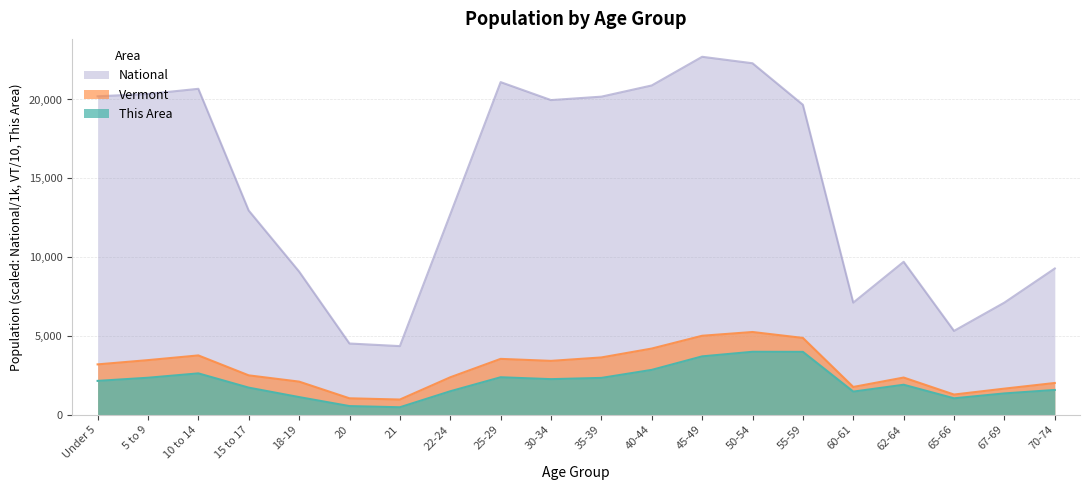

Count the number of categories in the chart.

20